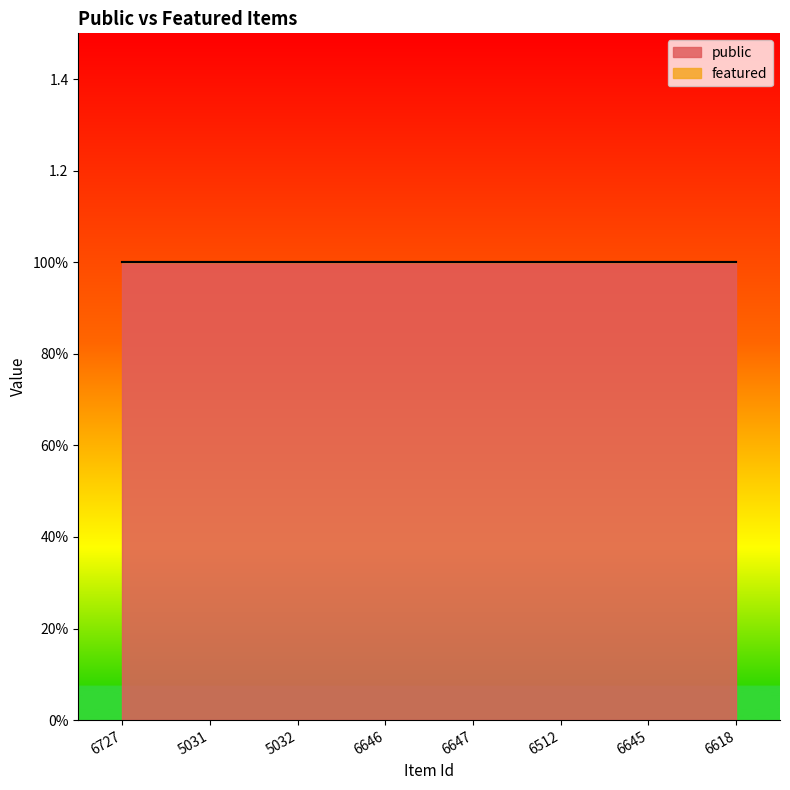

True or false: featured and public cross at least once.

False